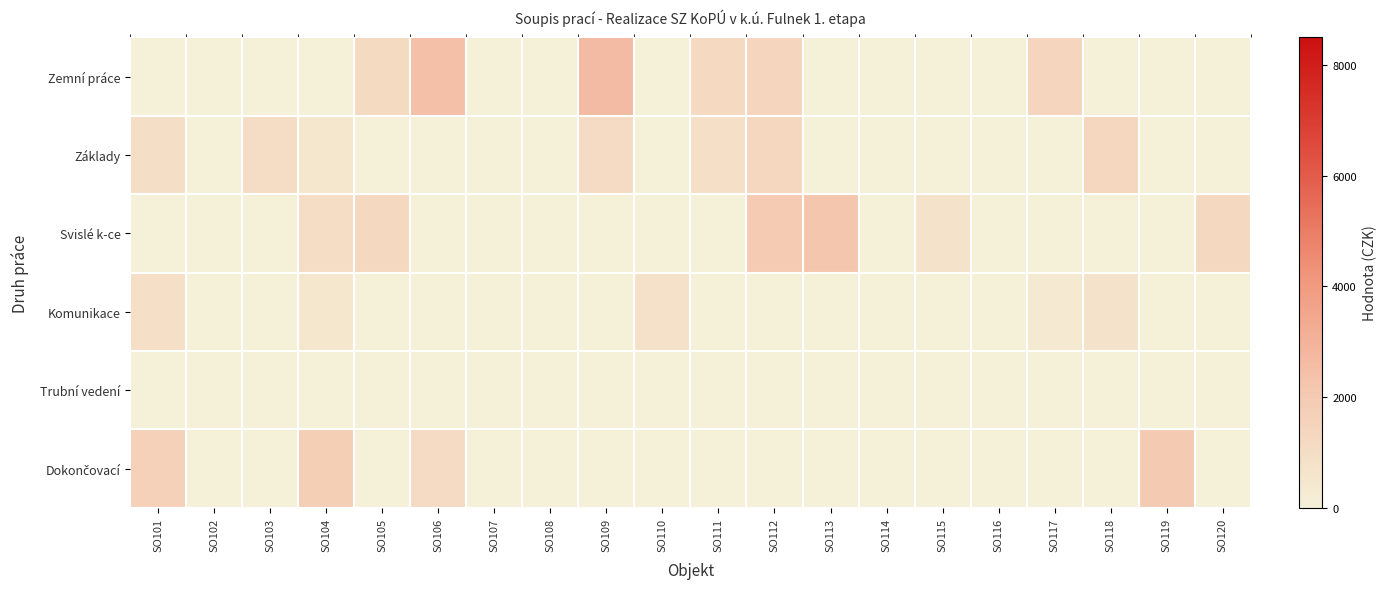

Which series changed the most between SO110 and SO120?

Svislé k-ce